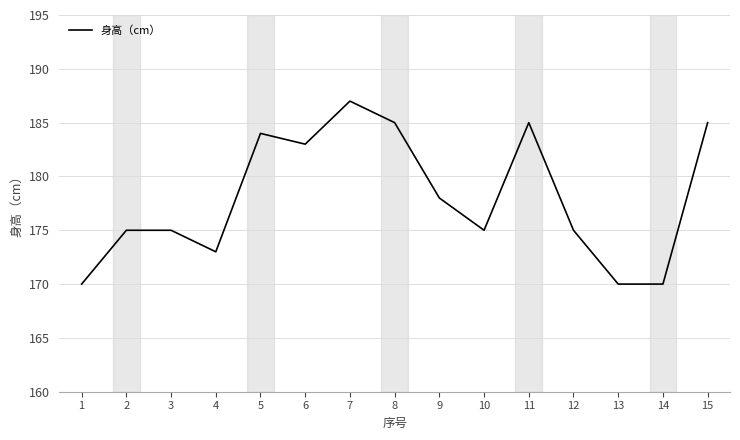

What is the maximum value shown in the chart?

187